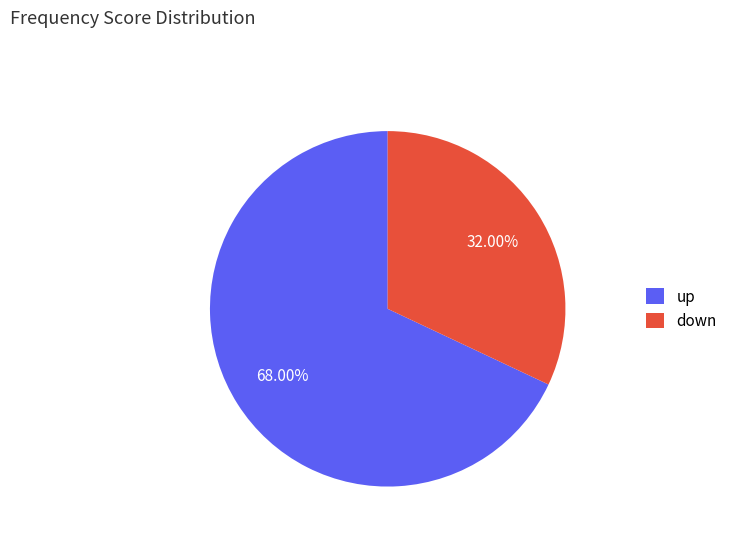

Is it true that down is 46% of the pie?

False